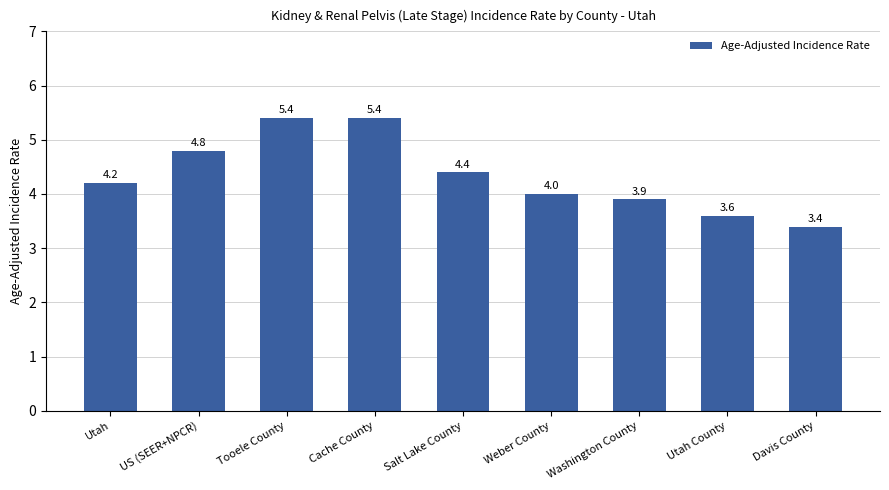

What is the change in value from US (SEER+NPCR) to Salt Lake County?

-0.4